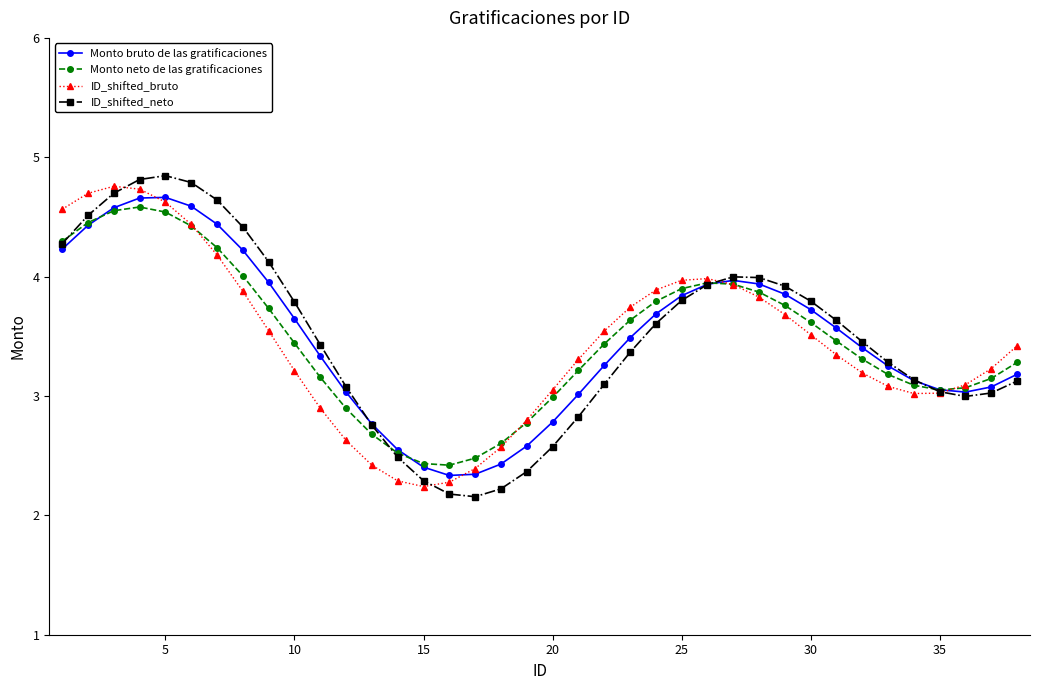

What is the value of the Monto neto de las gratificaciones point at the 15th from the left?

2.4